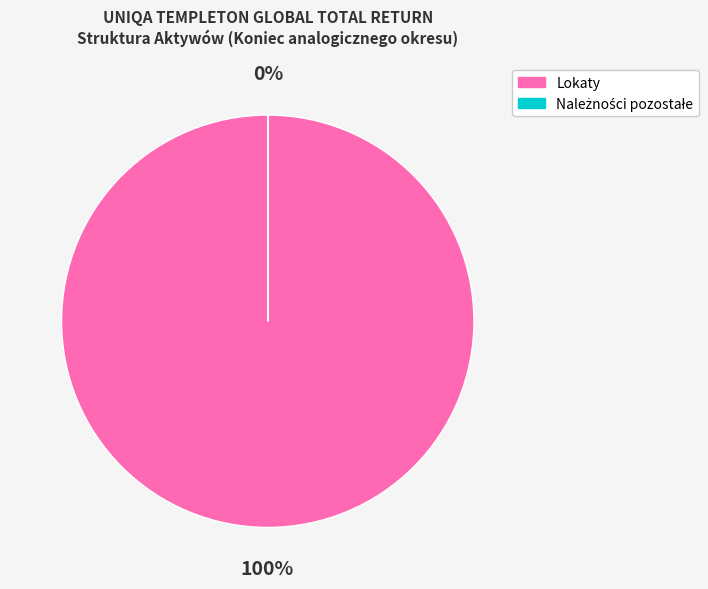

Which category has the biggest portion of the pie?

Lokaty